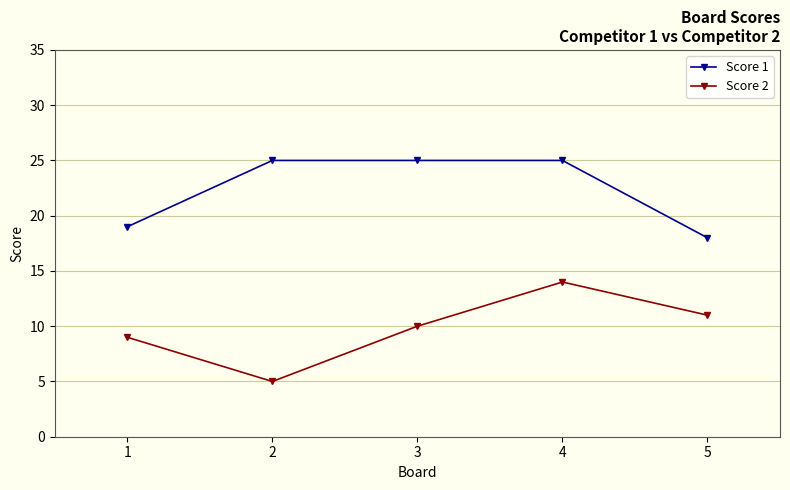

The value of Score 1 at 2 is 25. True or false?

True